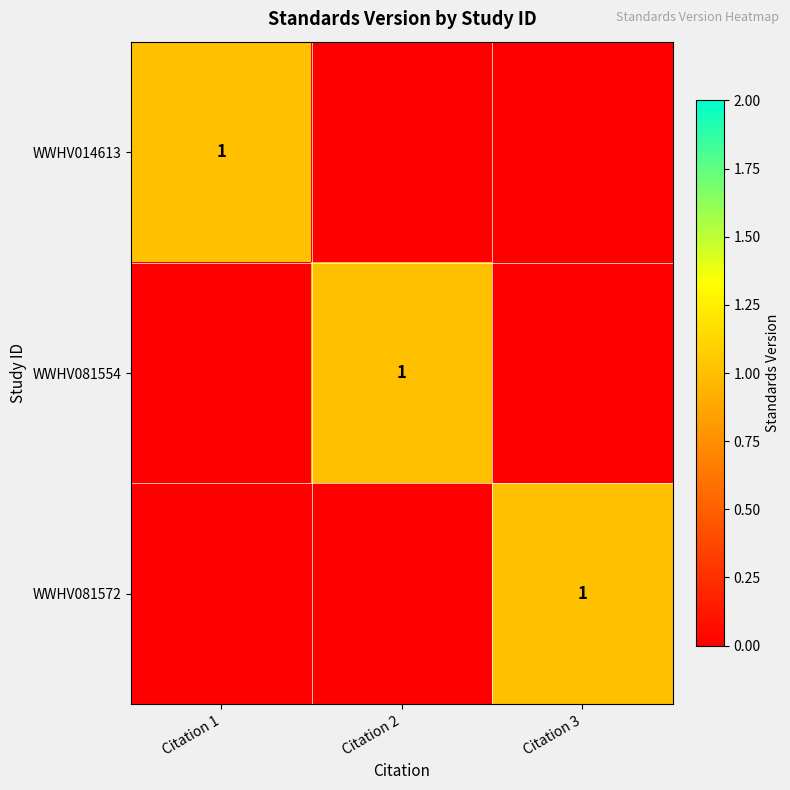

True or false: WWHV081572 has a value of 1 at Citation 3.

True